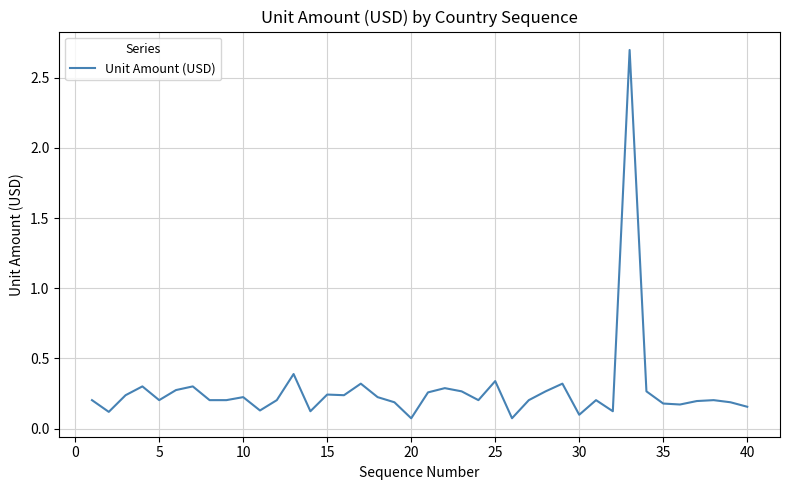

True or false: the data shows 0.3 at 35.

False